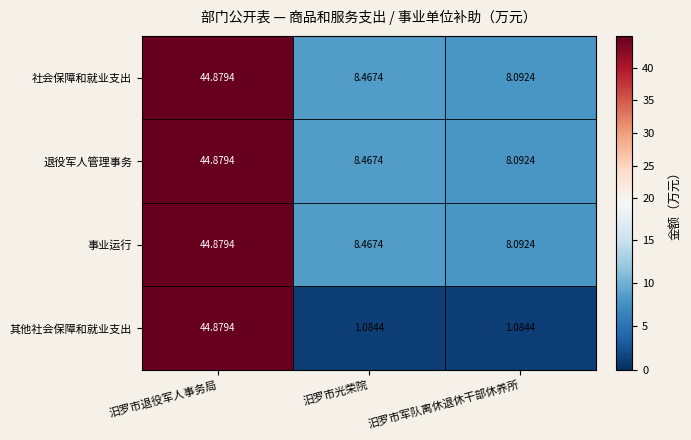

At which category does the chart reach its peak across all series?

汨罗市退役军人事务局